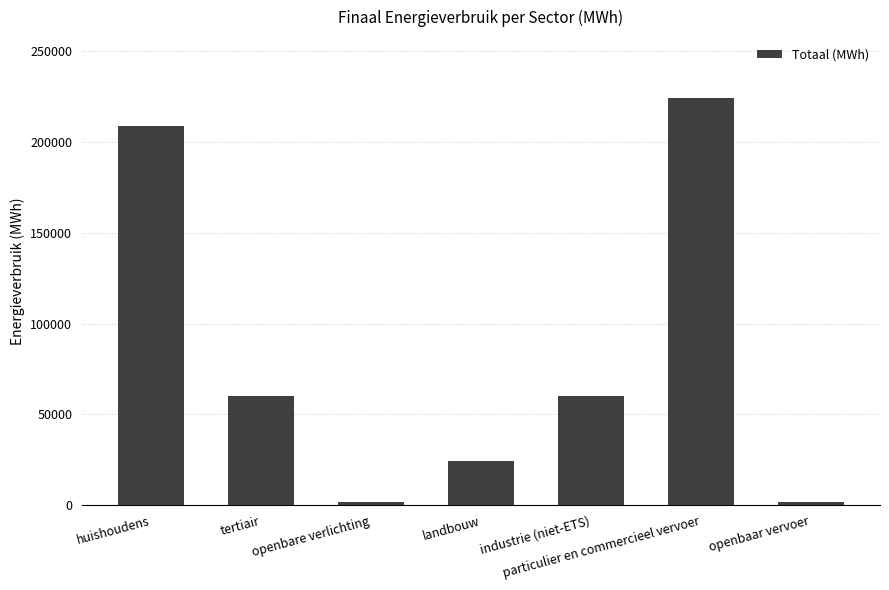

What is the value of the 5th bar from the left?

59917.4